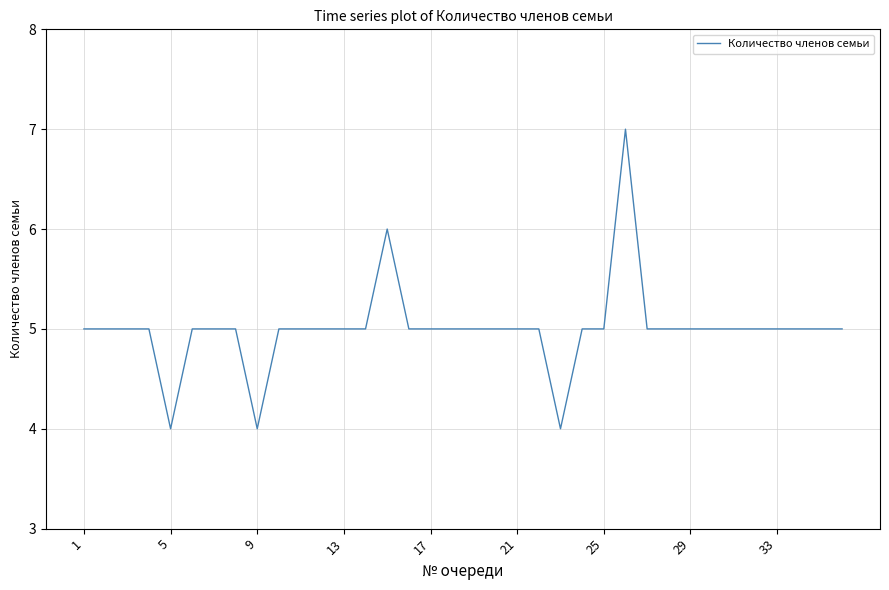

What is the minimum value shown in the chart?

4